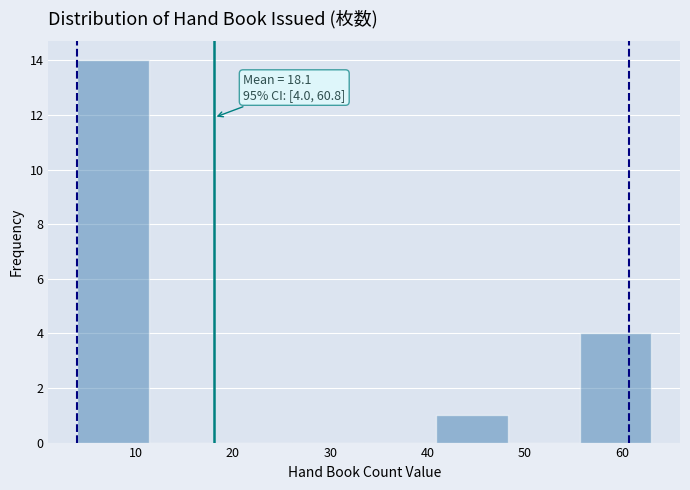

Which range on the x-axis has the tallest bar?

4 to 11